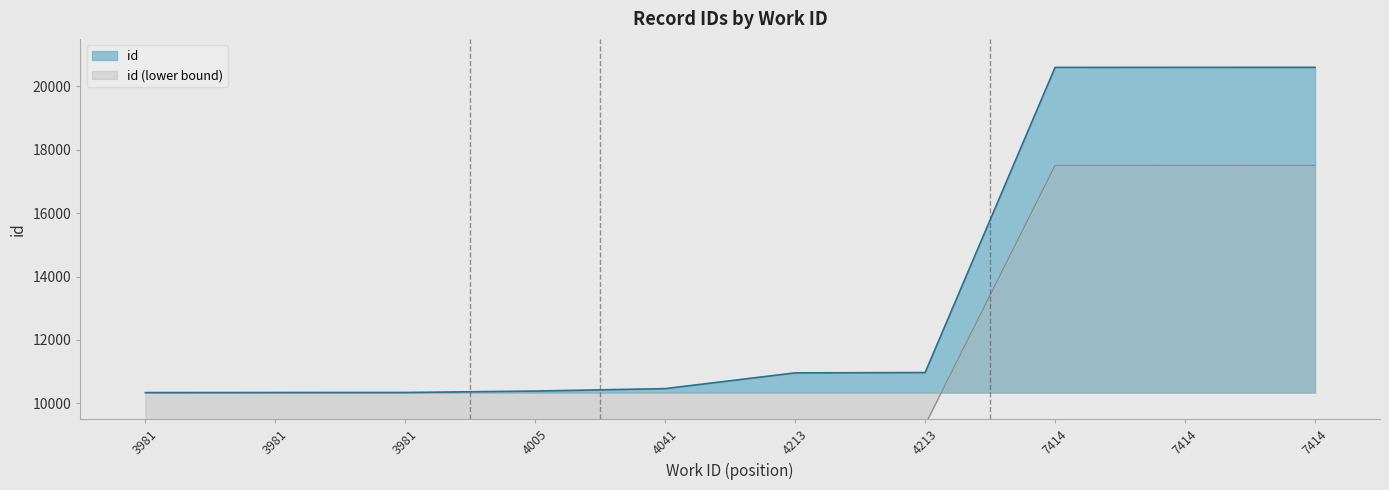

What is the value of the 2nd point from the left?

10340